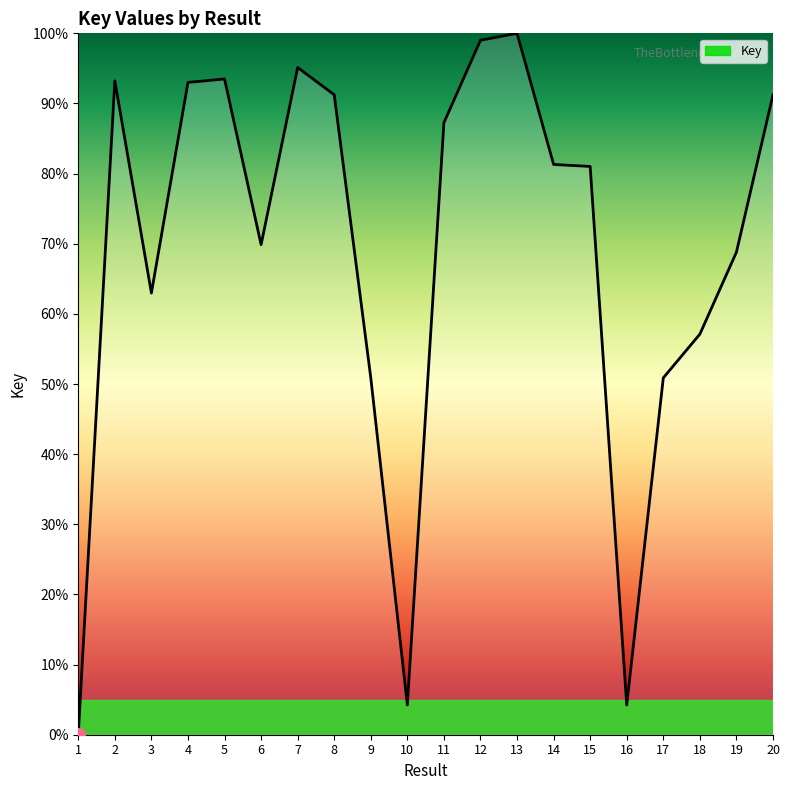

The chart shows a value of 145.9 at 2. True or false?

False